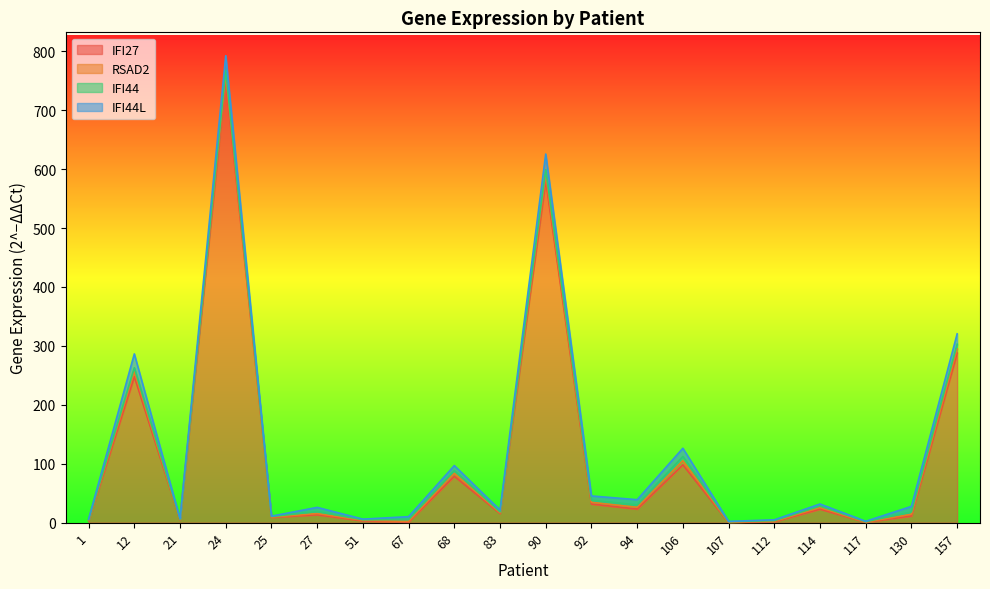

Is the value of IFI44 at 24 greater than the value of IFI44L at 90?

No